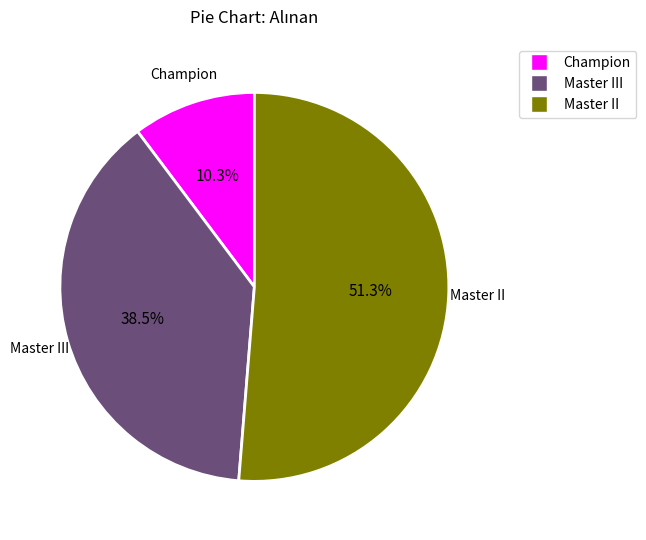

Count the number of slices in the pie.

3